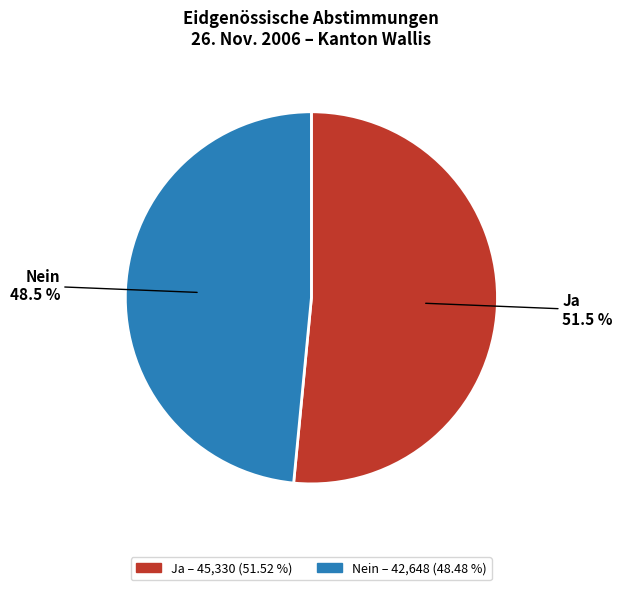

What is the ratio of the value at Ja to the value at Nein?

1.1